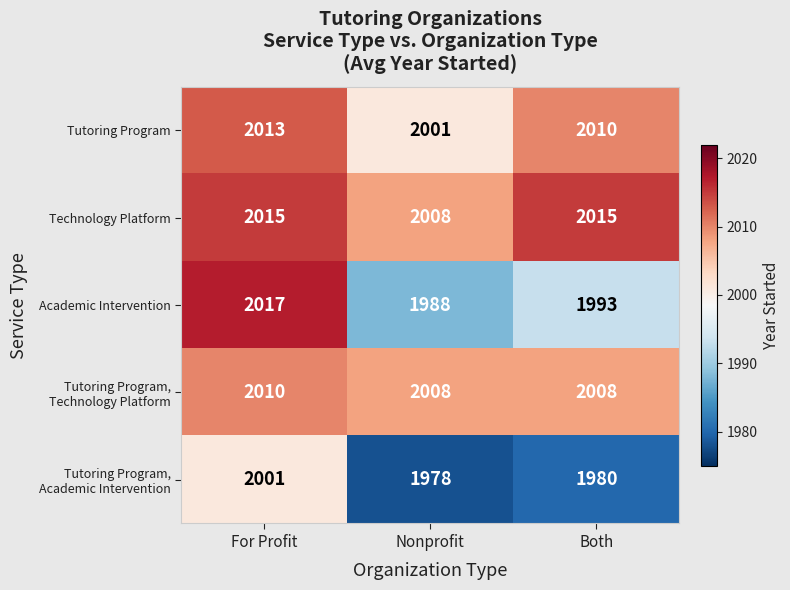

Rank the categories by Tutoring Program value from lowest to highest.

Nonprofit, Both, For Profit